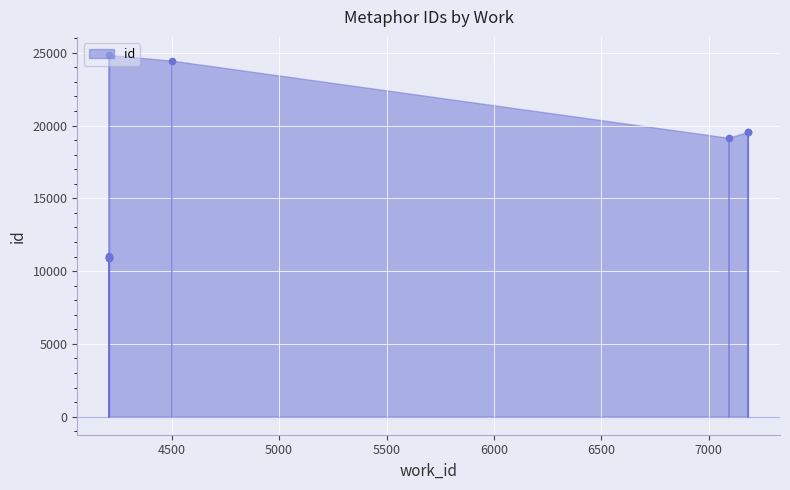

Between 7092 and 7183, which is larger?

7183